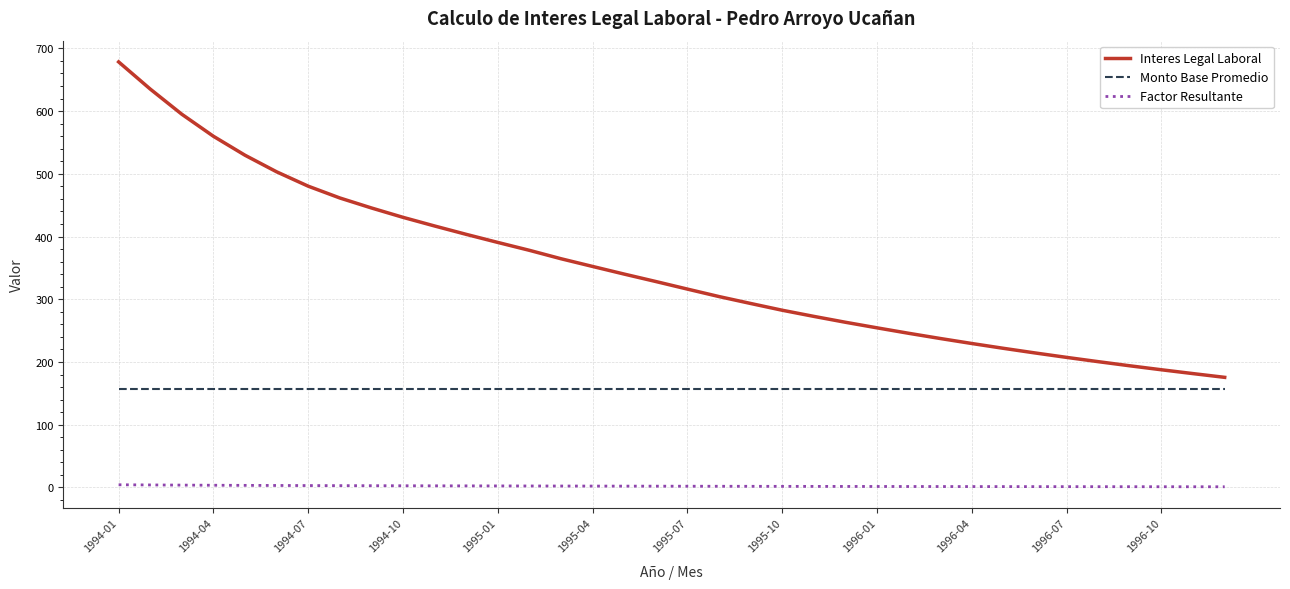

What is the maximum value shown in the chart?

678.5